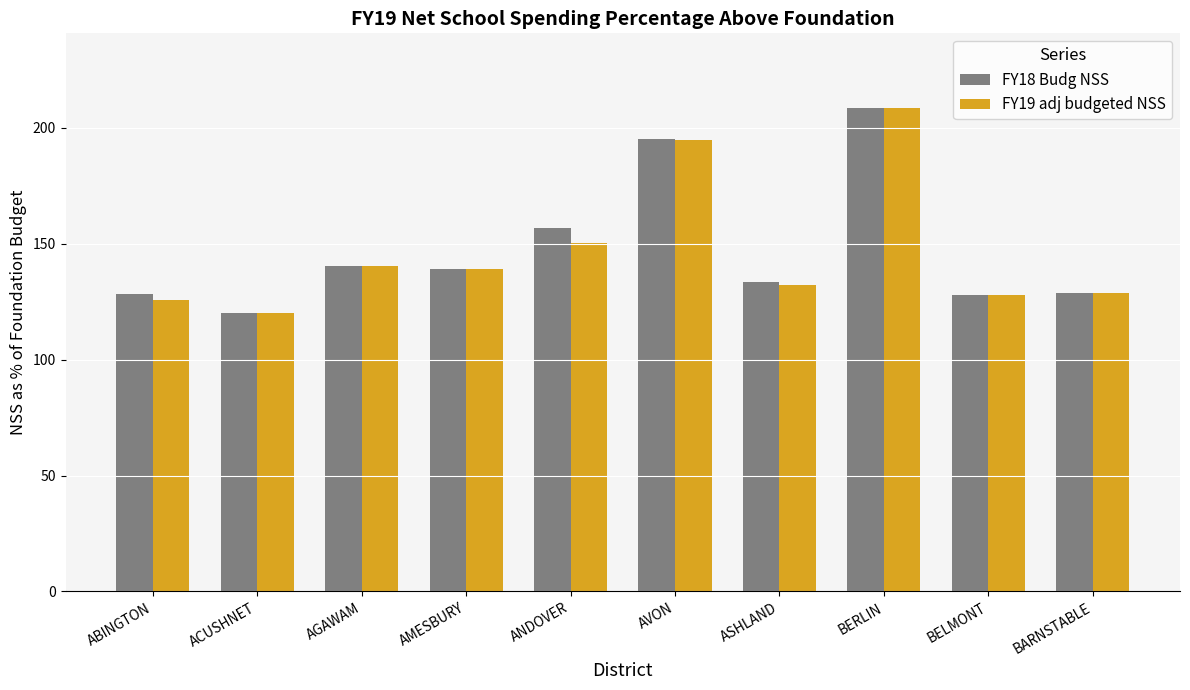

The value of FY18 Budg NSS at ABINGTON is 224.8. True or false?

False